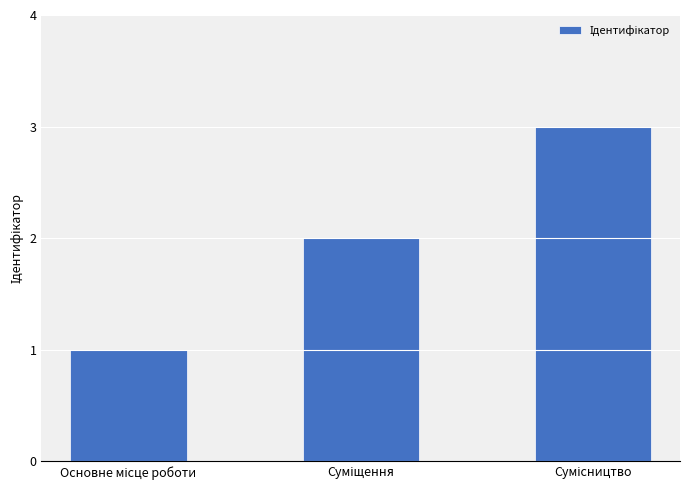

What is the maximum value shown in the chart?

3